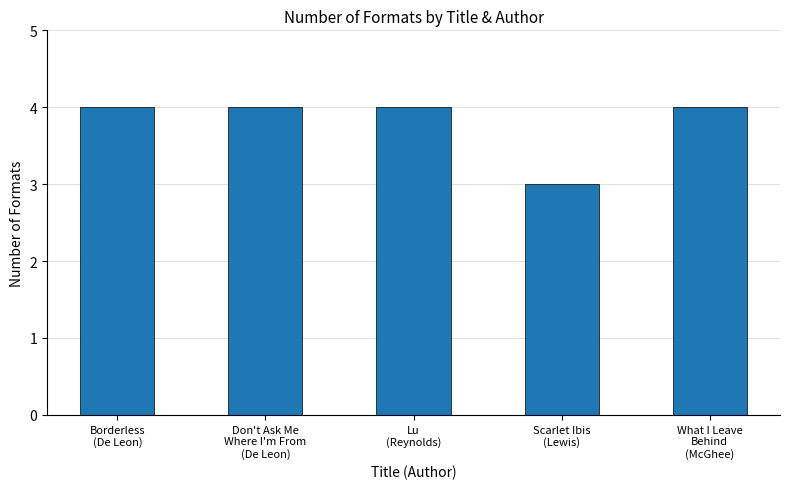

What is the maximum value shown in the chart?

4